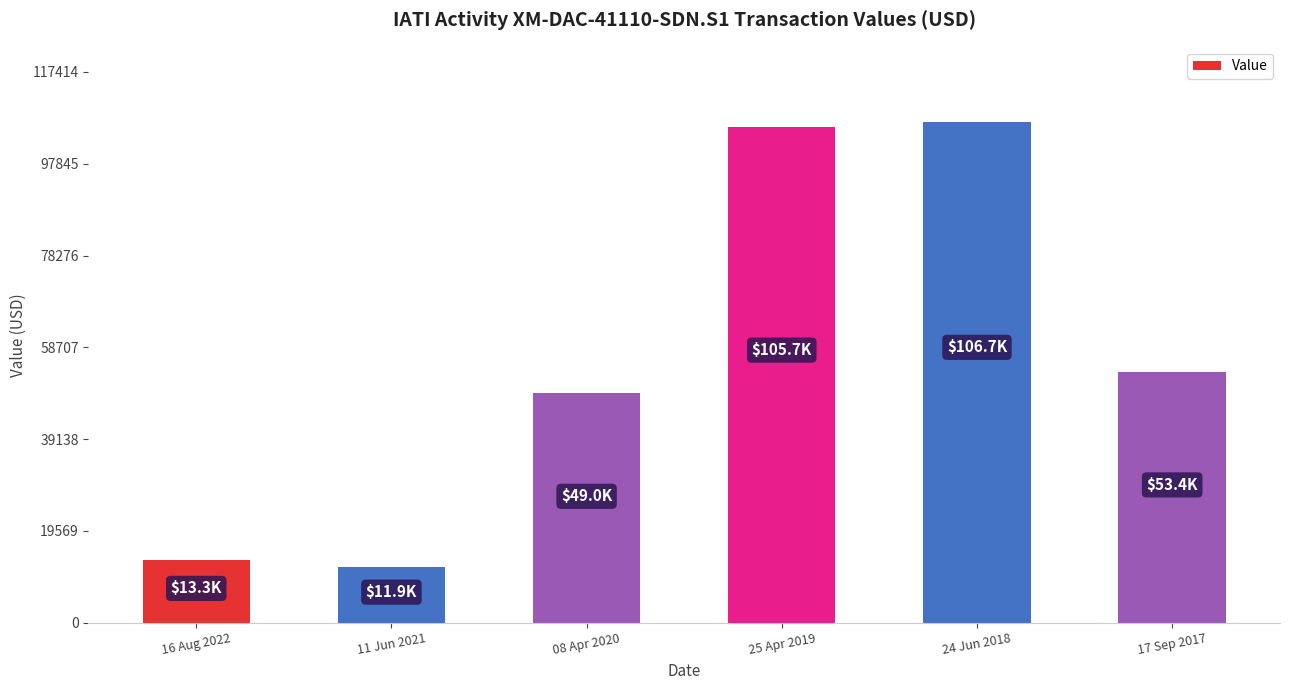

What is the difference between the maximum and minimum values?

94857